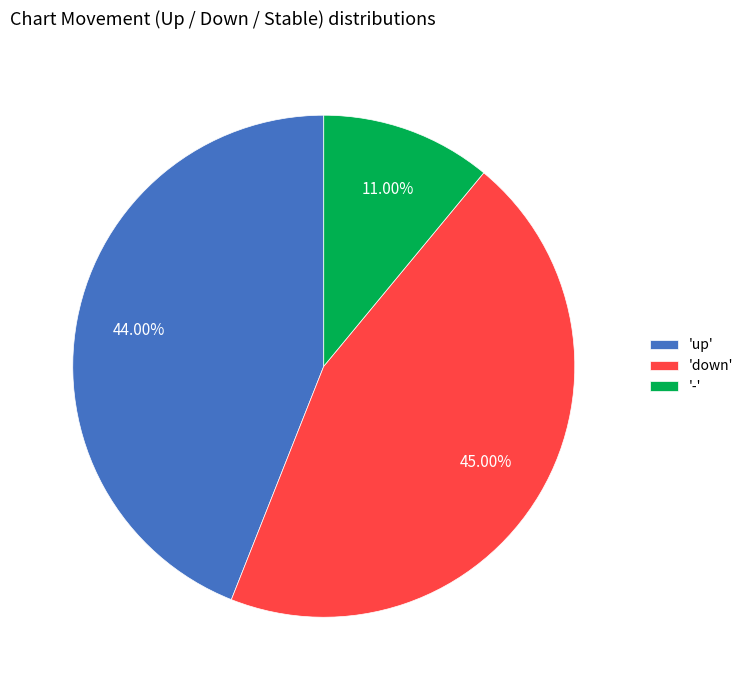

How many segments does this pie chart have?

3